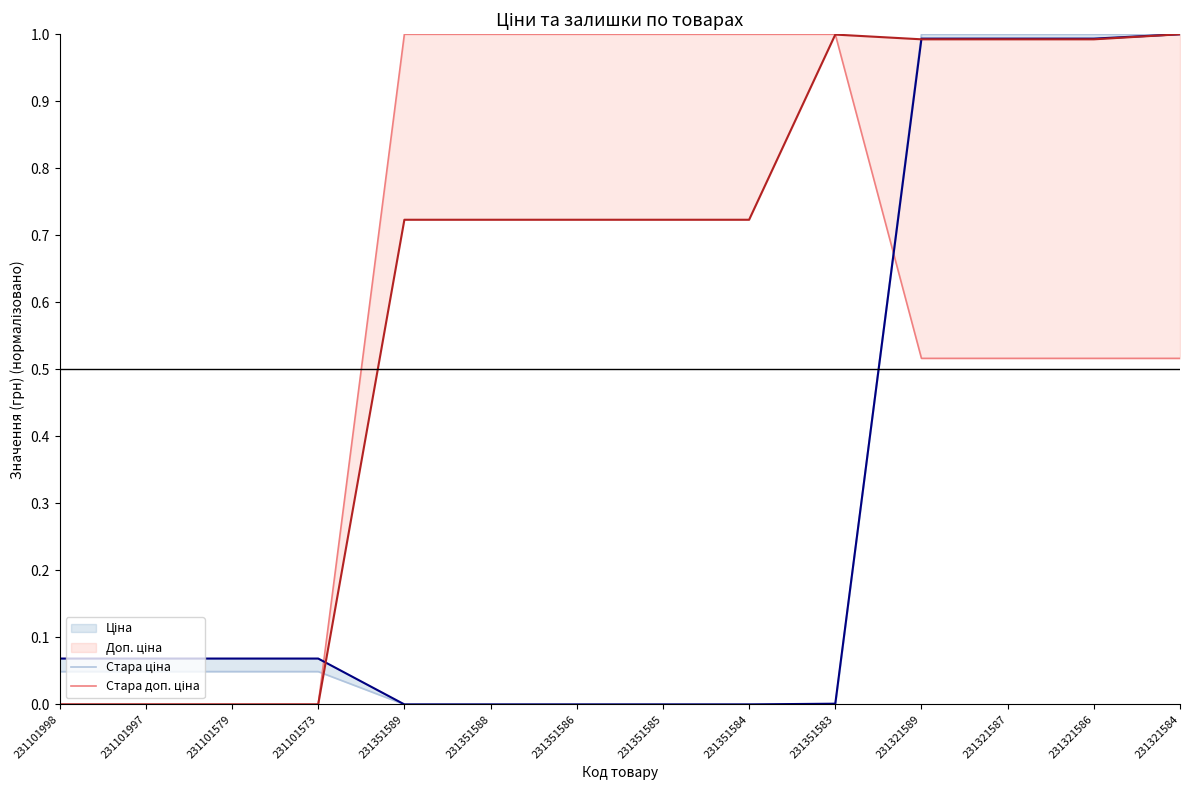

List the series in order of their overall mean, lowest first.

Стара ціна, Стара доп. ціна